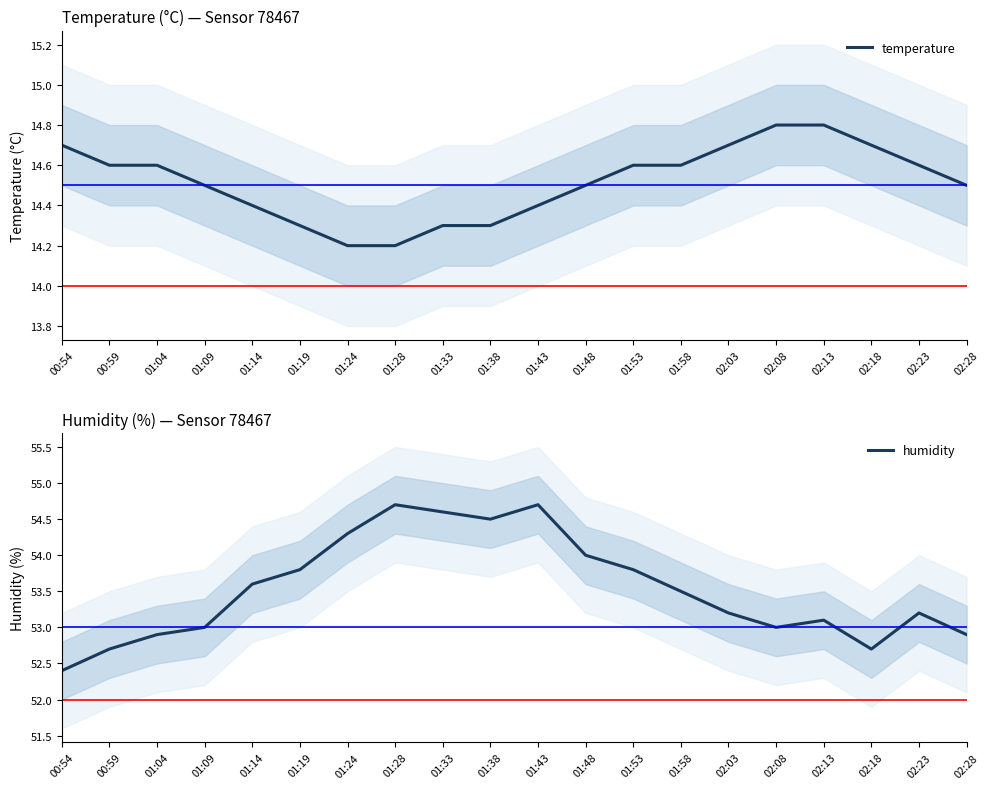

Is it true that humidity equals 52.7 at 02:18?

True